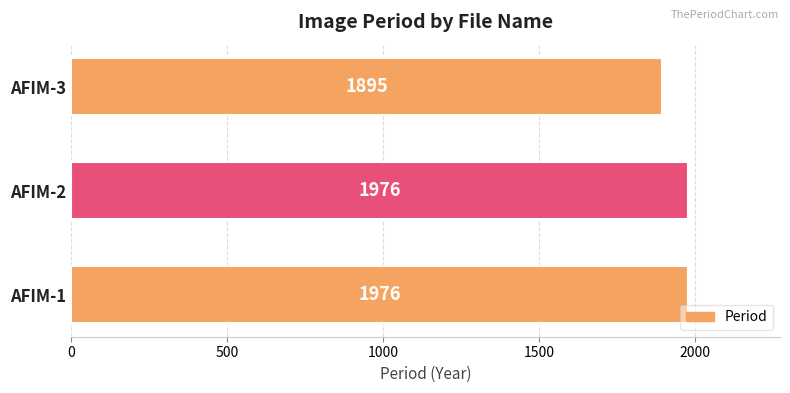

How many bars are there in total?

3